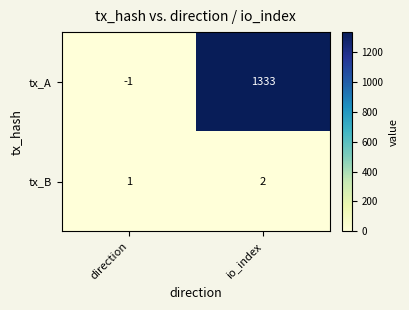

What is the maximum value for tx_A?

1333